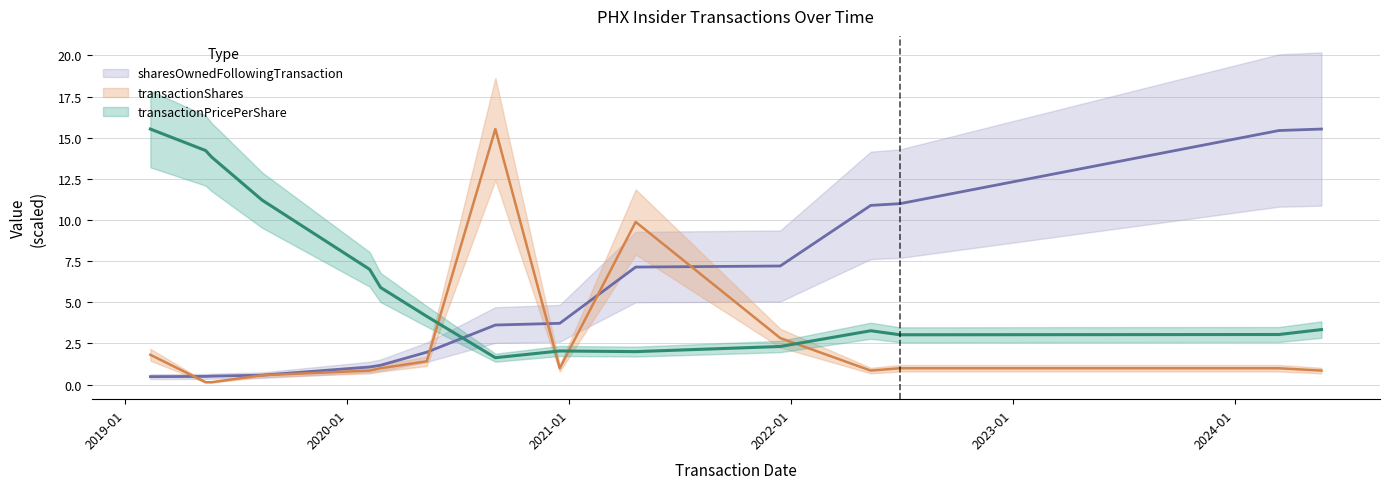

What is the value of the transactionShares point at the 1st from the left?

1.8